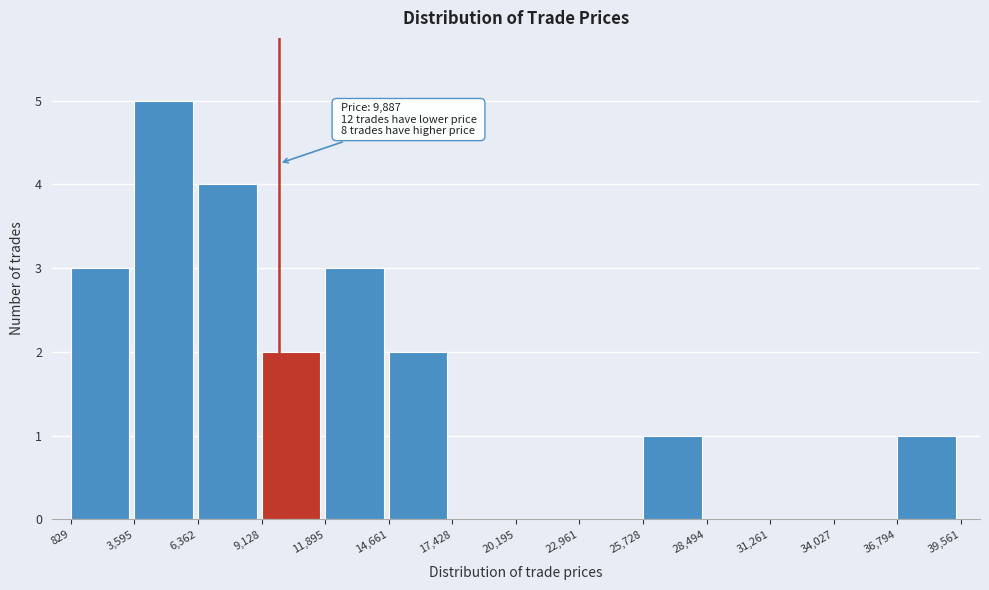

Which range on the x-axis has the tallest bar?

3,595 to 6,362